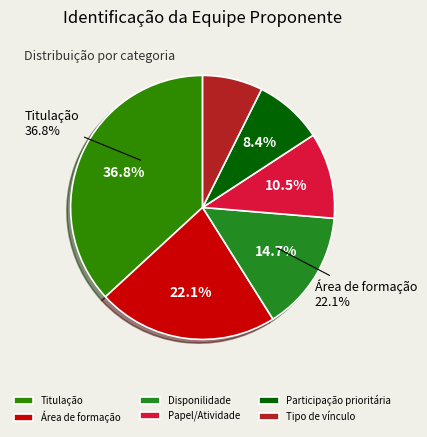

Count the number of slices in the pie.

6